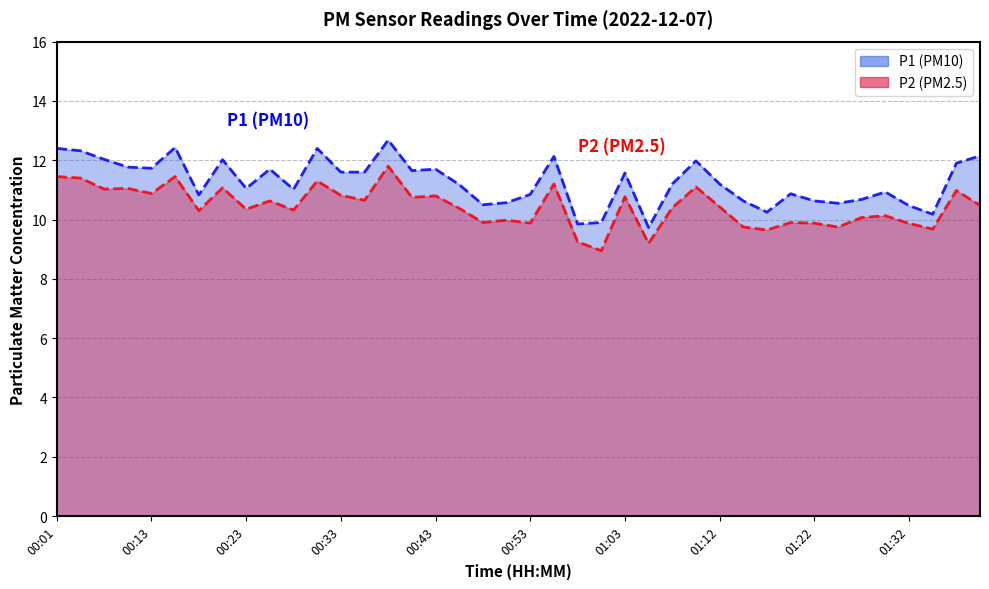

What is the maximum value shown in the chart?

12.7